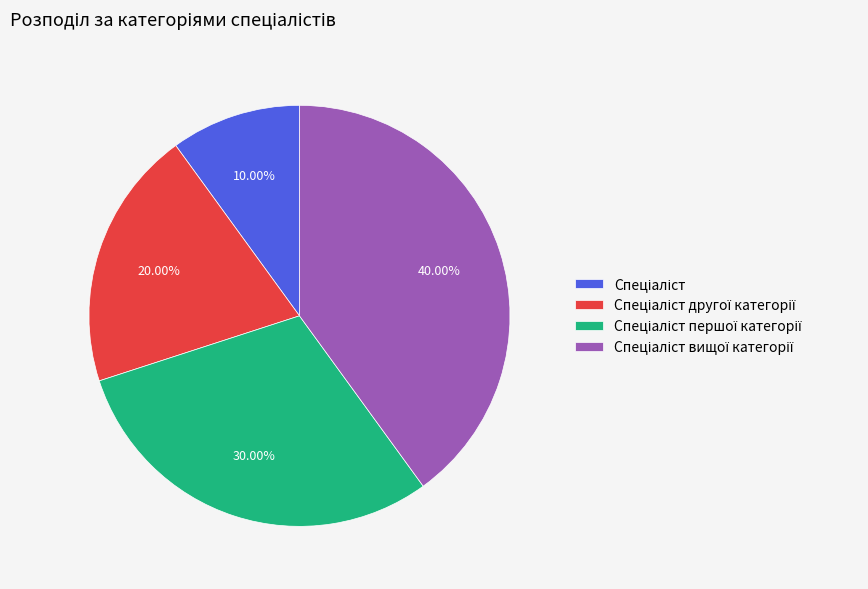

Is there any slice that represents more than half of the pie?

No